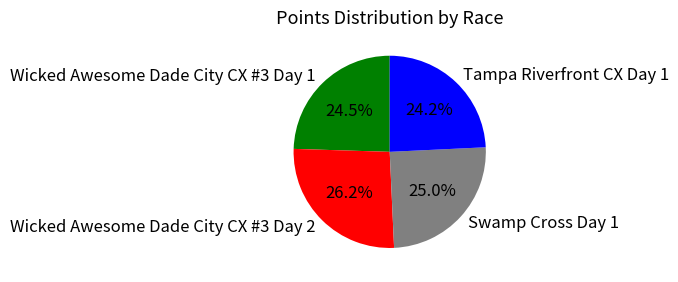

How many slices are in this pie chart?

4